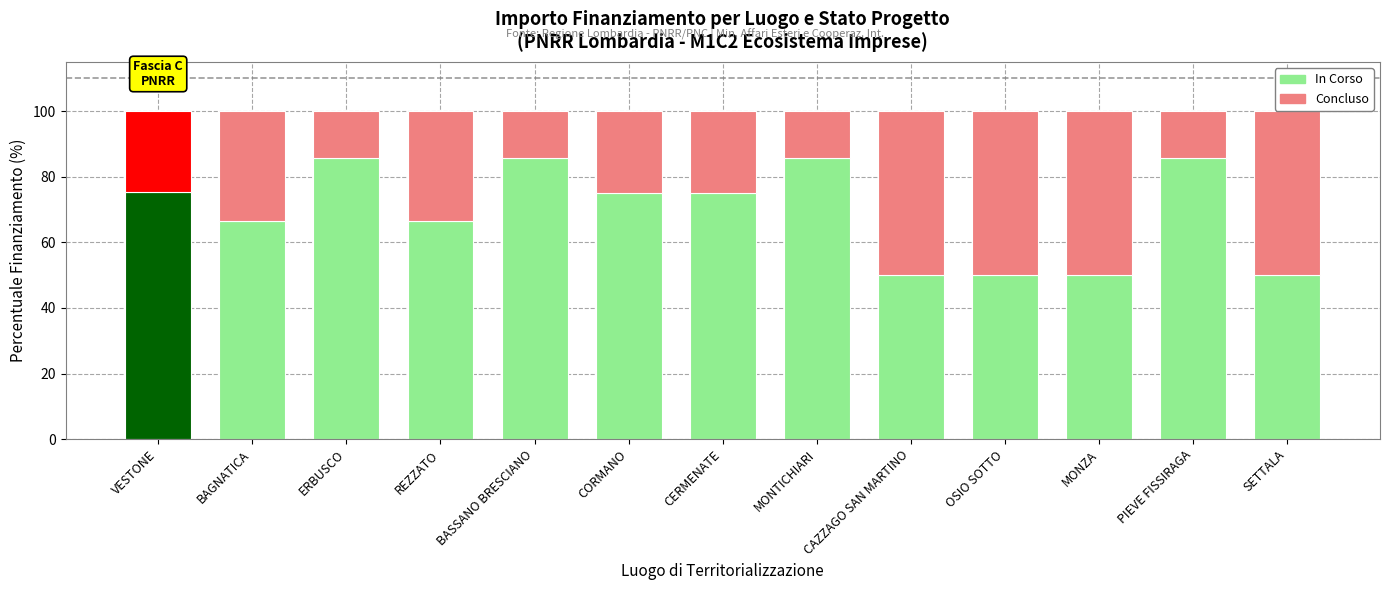

The In Corso series shows 66.7 at REZZATO. True or false?

True